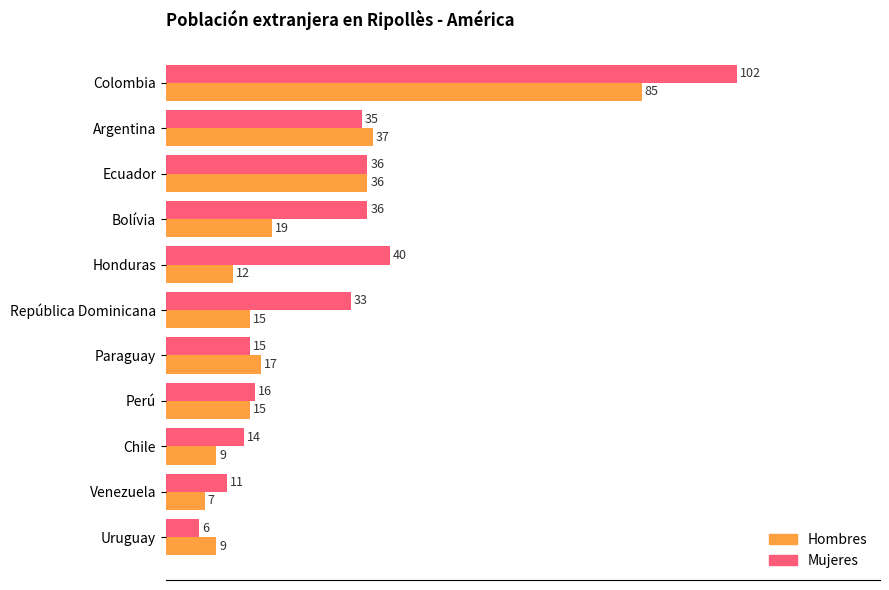

The value of Hombres at Chile is 9. True or false?

True